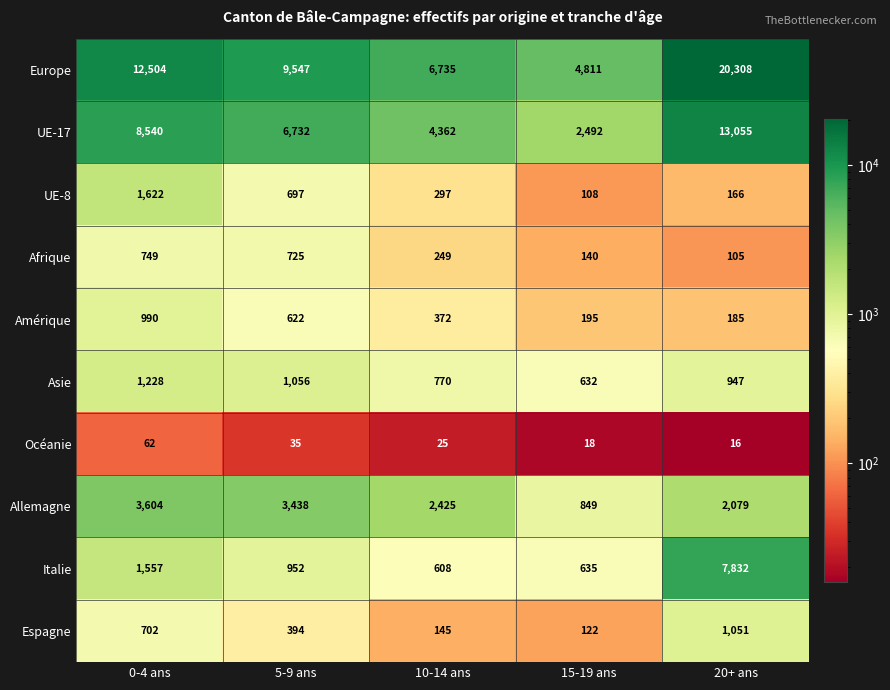

Which series has the widest spread of values?

Europe